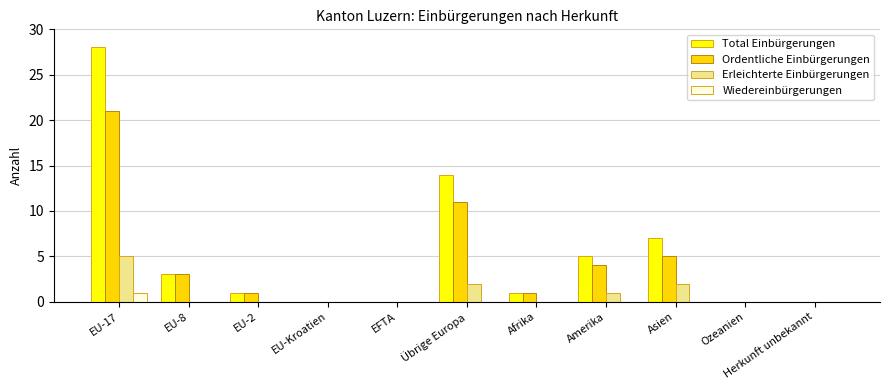

At which category is the sum across all series the highest?

EU-17